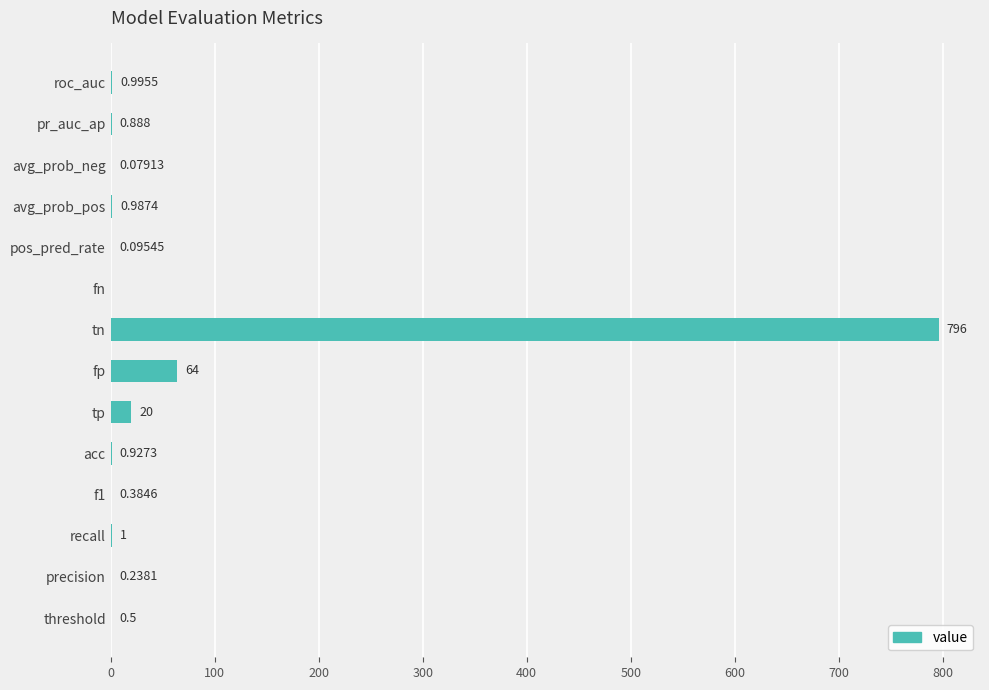

At which label is the value closest to 398?

fp